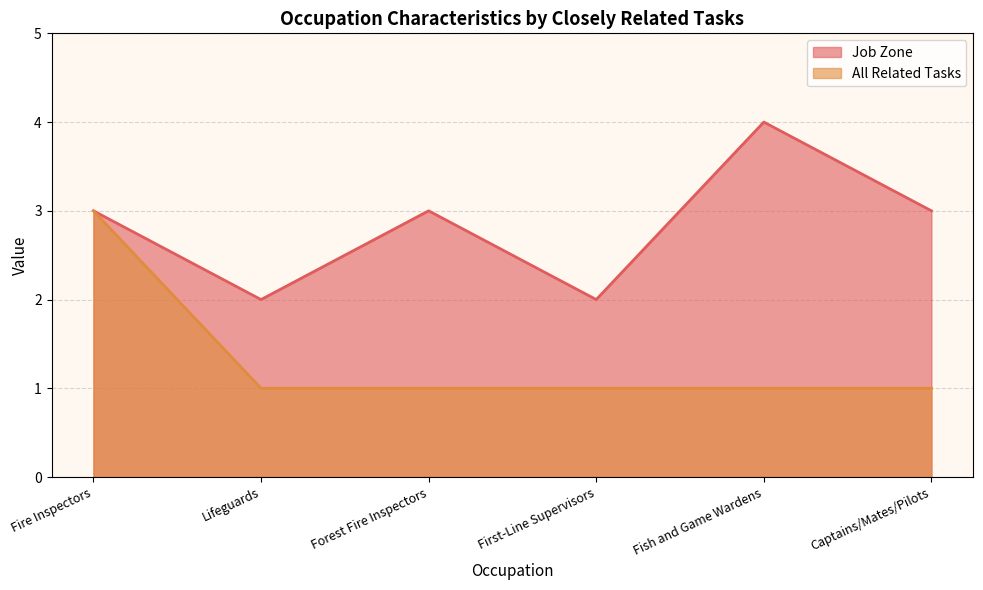

True or false: Job Zone and All Related Tasks cross at least once.

False